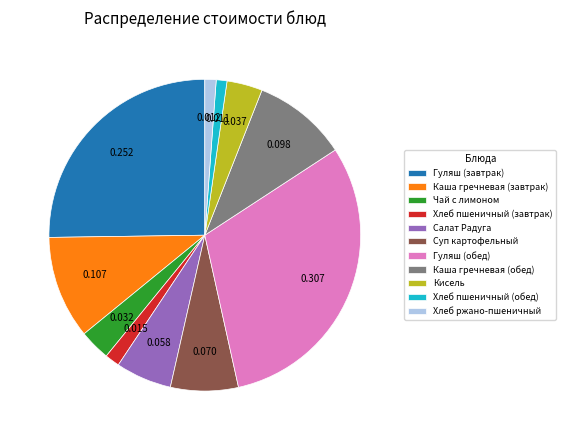

How many slices are in this pie chart?

11